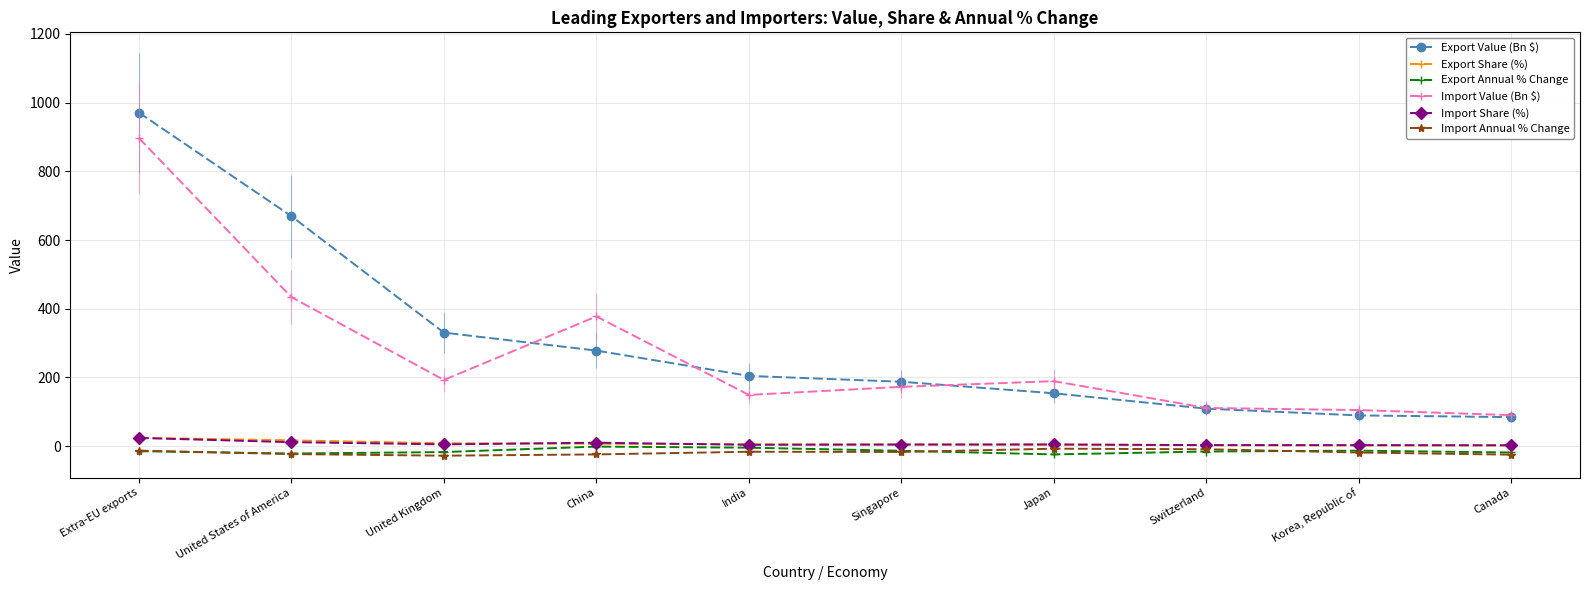

What is the greatest value displayed?

970.9